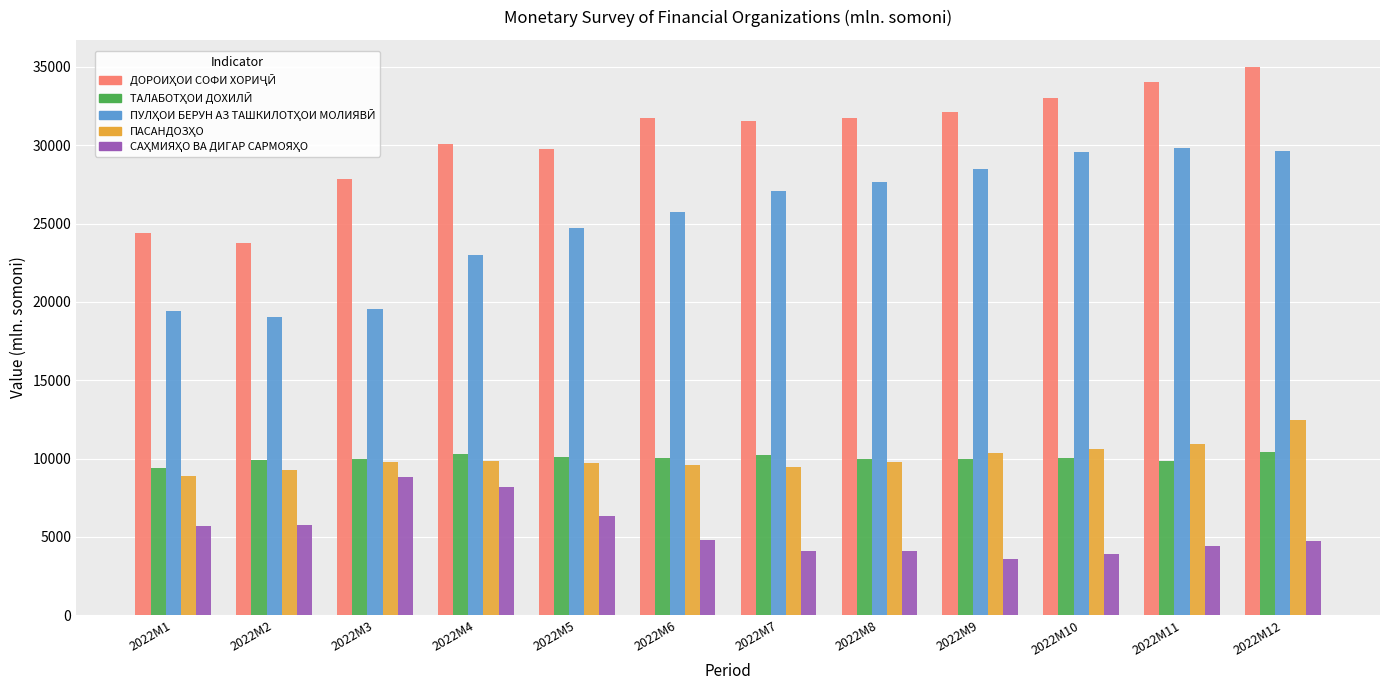

How many series are shown in this chart?

5